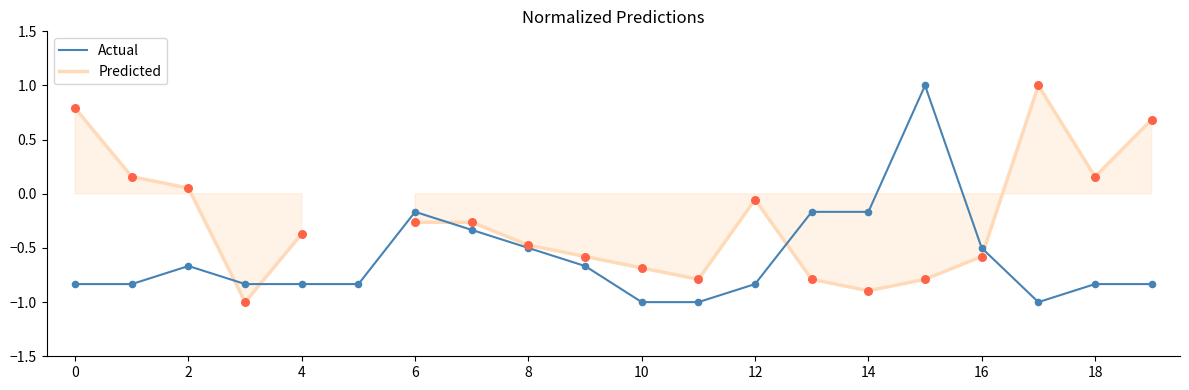

Which series contains the highest Y value?

Actual